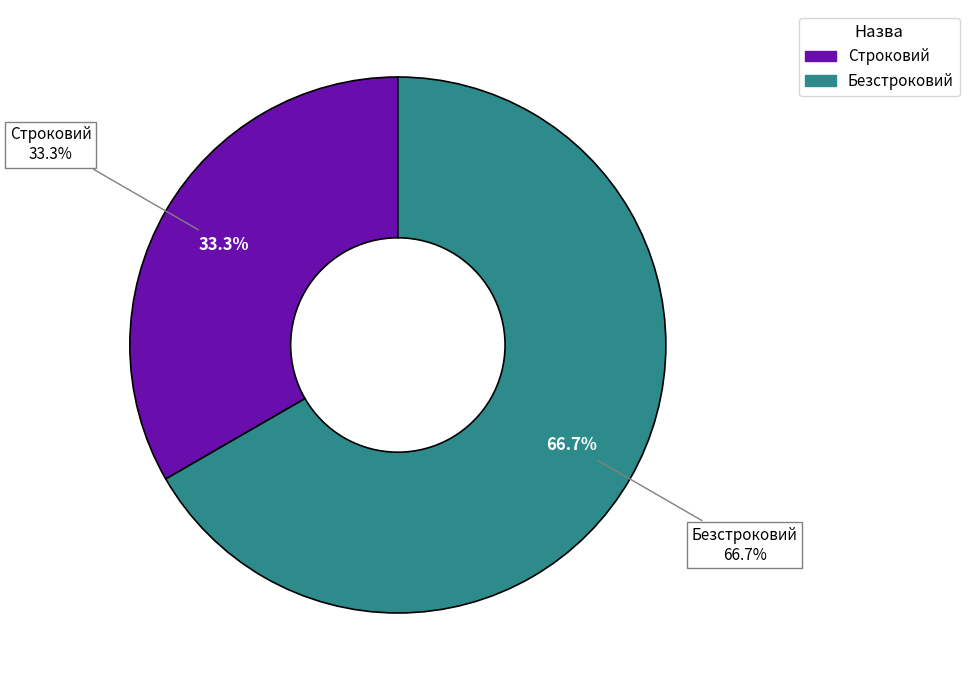

Rank the categories by value from lowest to highest.

Строковий, Безстроковий